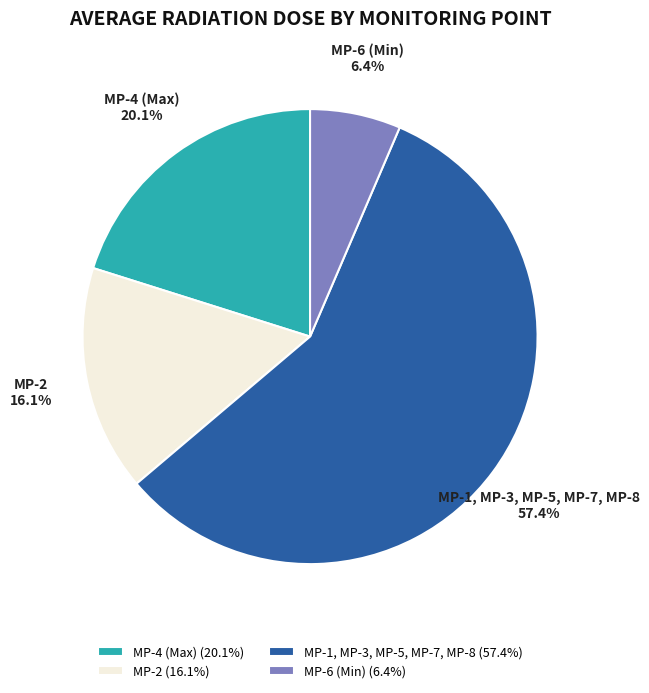

Is MP-2 the majority of the pie?

No